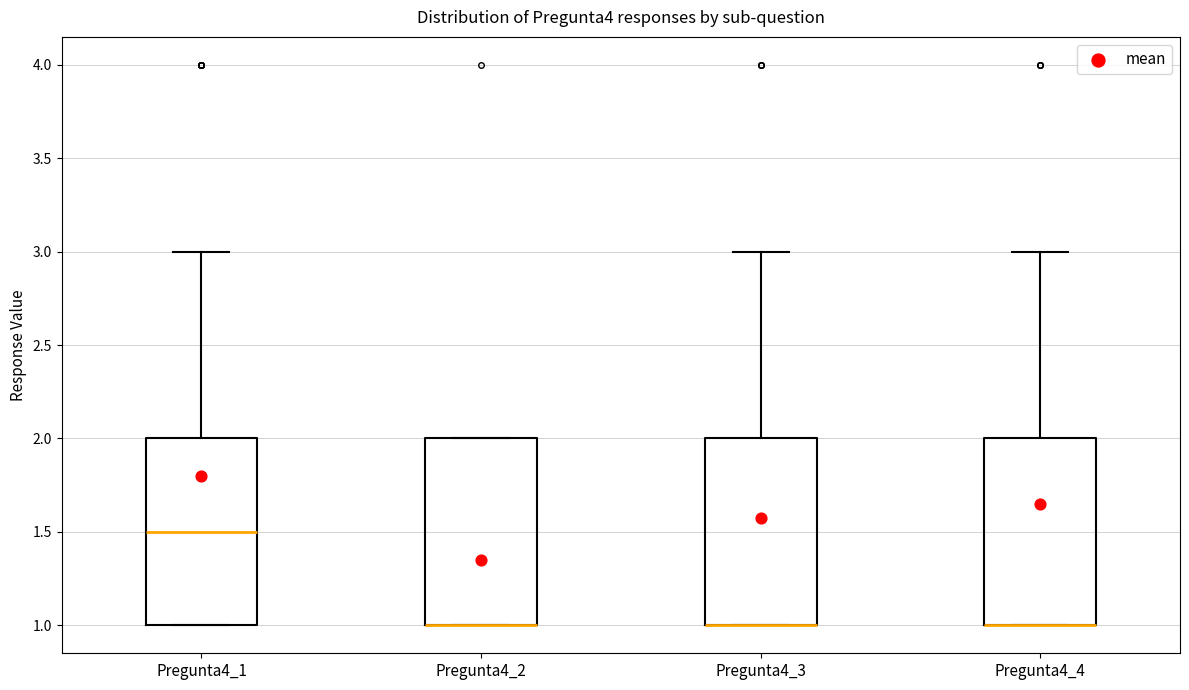

Where is the upper edge of the box for Pregunta4_2 on the y-axis? The values are not printed on the chart, so give them approximately, as read against the axis.

2.0